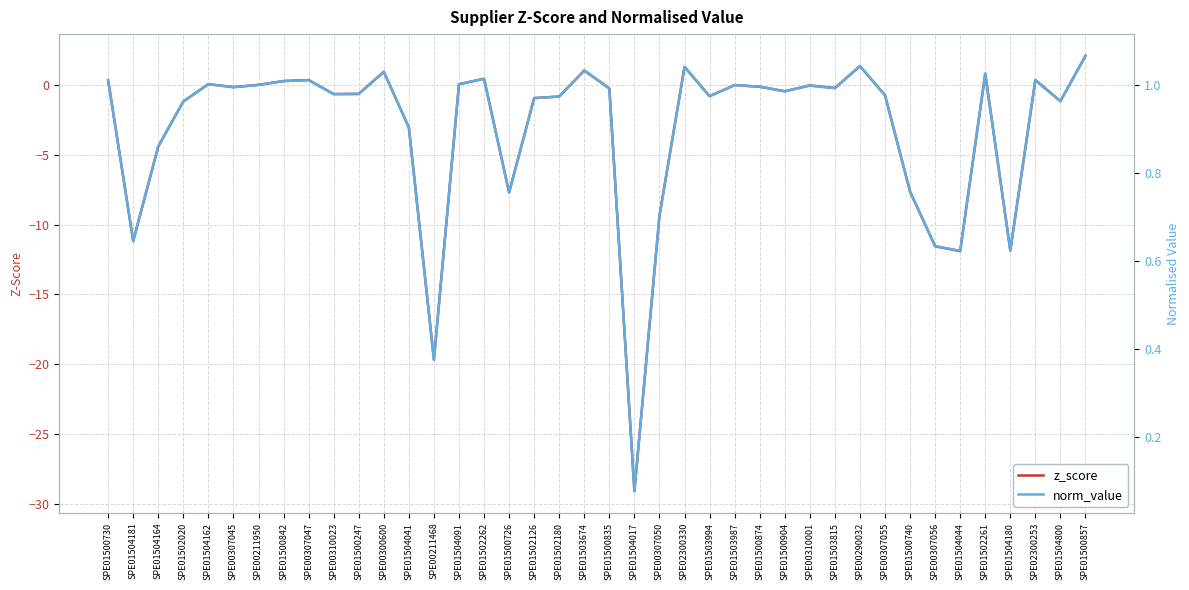

At which category is the sum across all series the highest?

SPE01500857